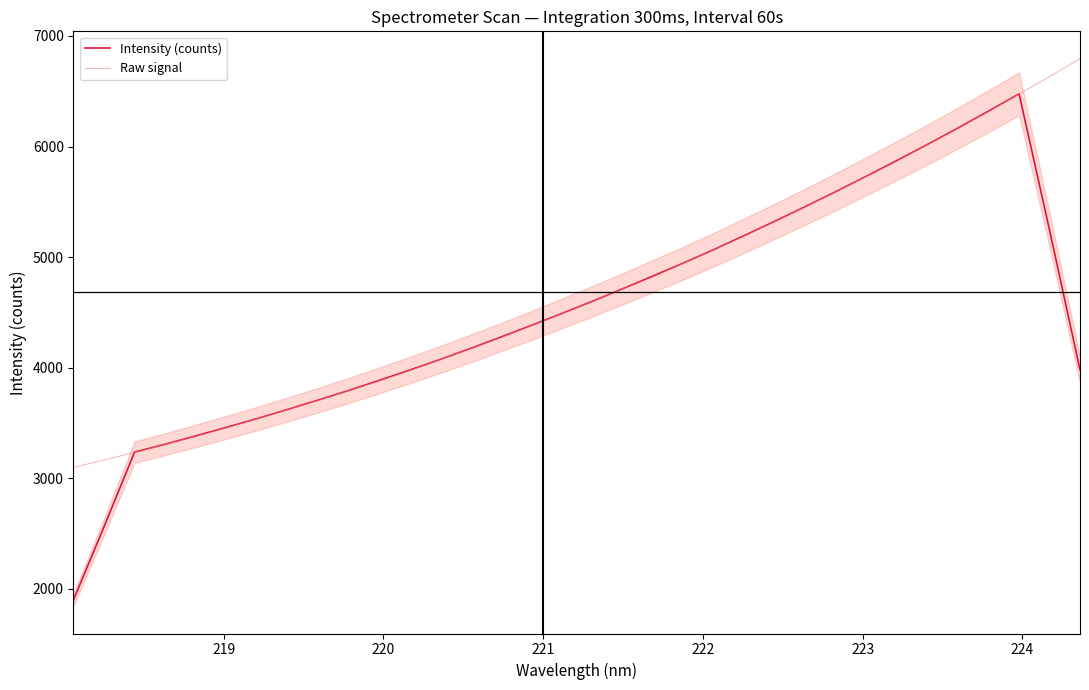

How many series are shown in this chart?

2